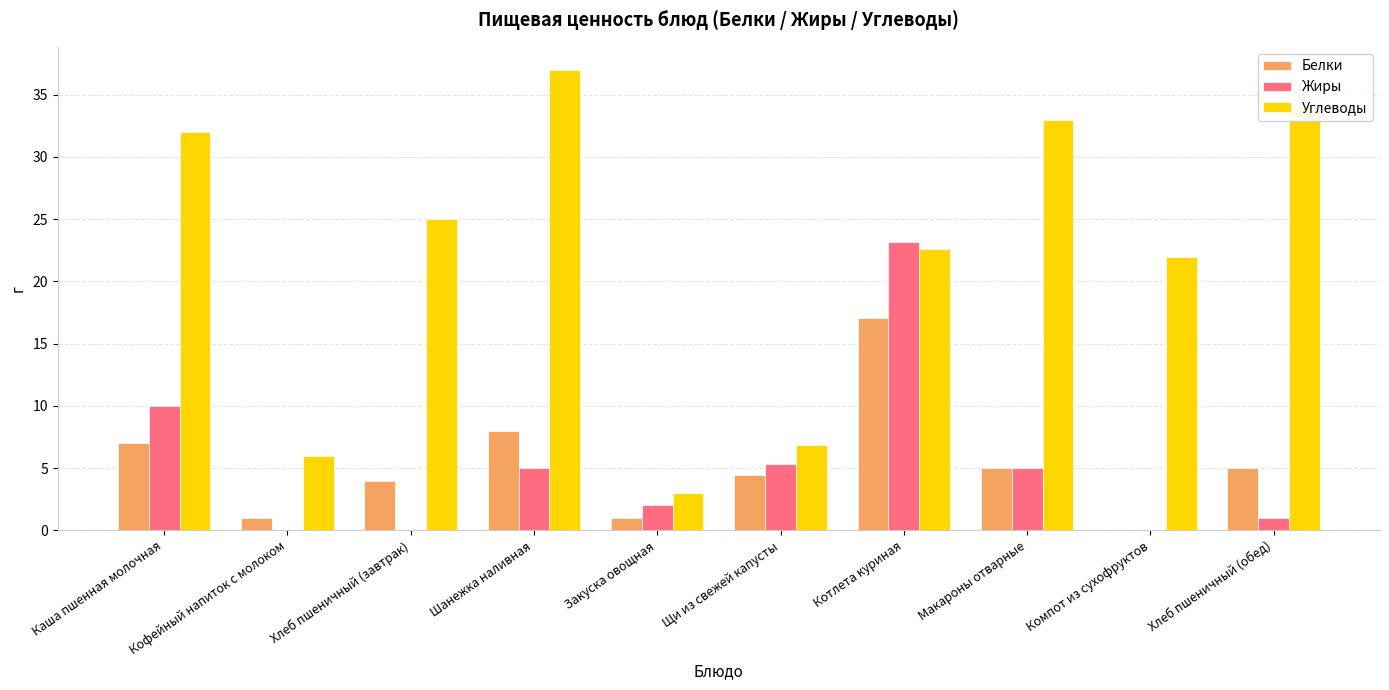

At which category is the sum across all series the highest?

Котлета куриная